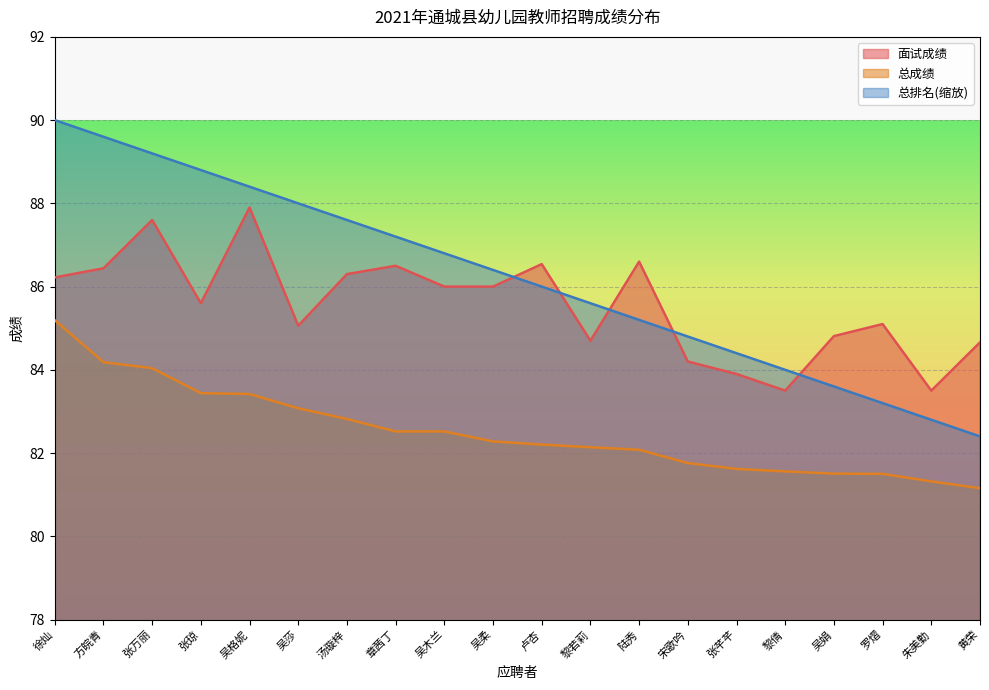

Is it true that 总成绩 equals 81.6 at 张芊芊?

True